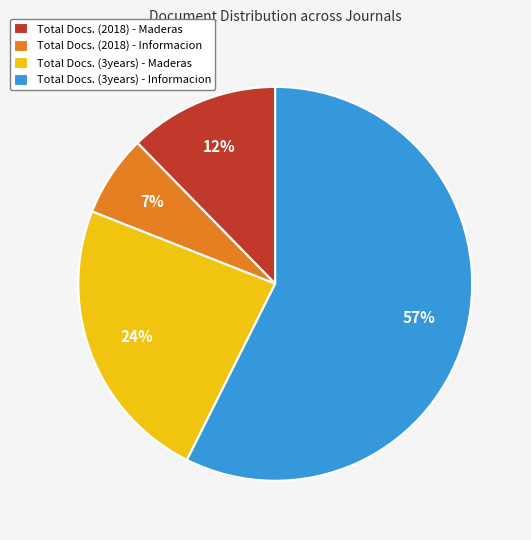

Which has a higher value, Total Docs. (3years) - Maderas or Total Docs. (3years) - Informacion?

Total Docs. (3years) - Informacion